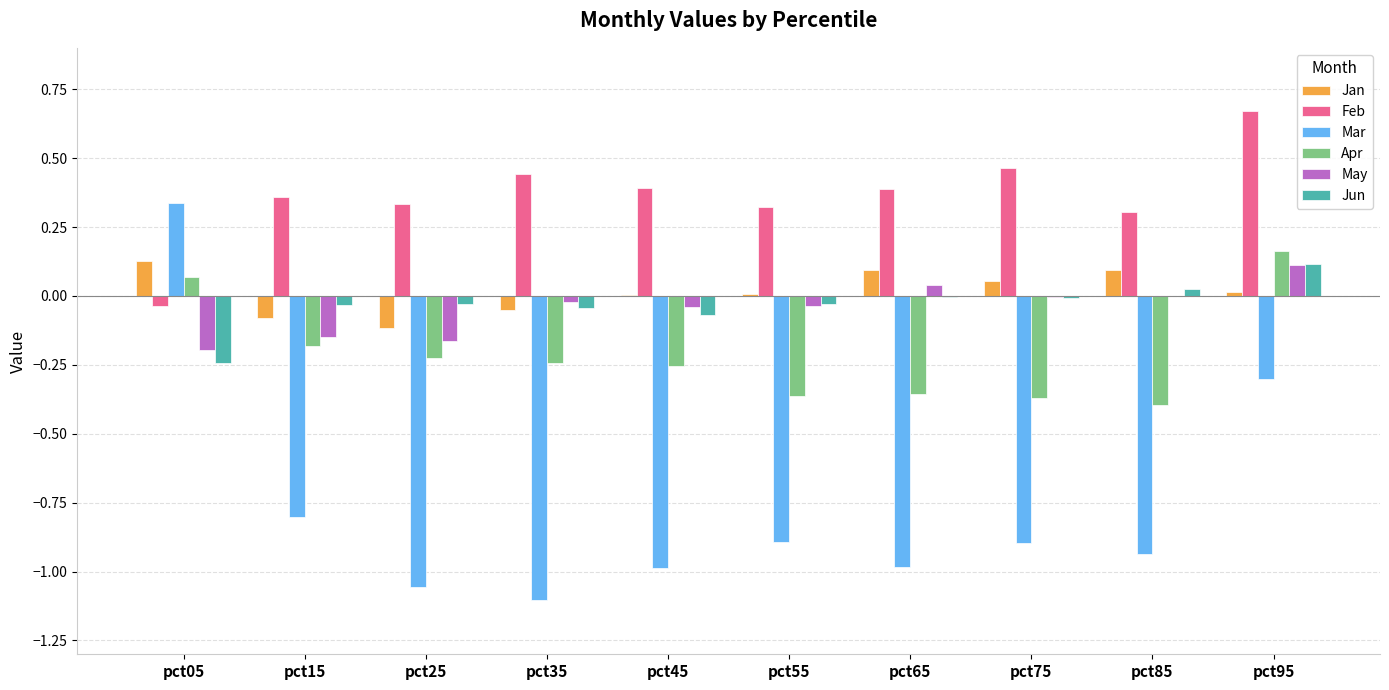

What is the total value across all series at pct75?

-0.8